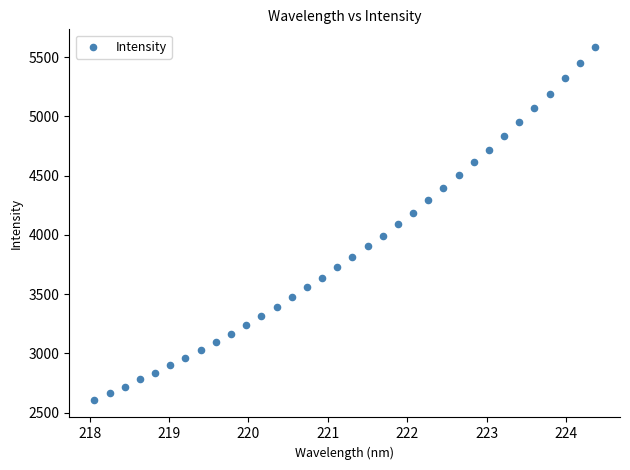

What is the range of X values (max minus min)?

6.3